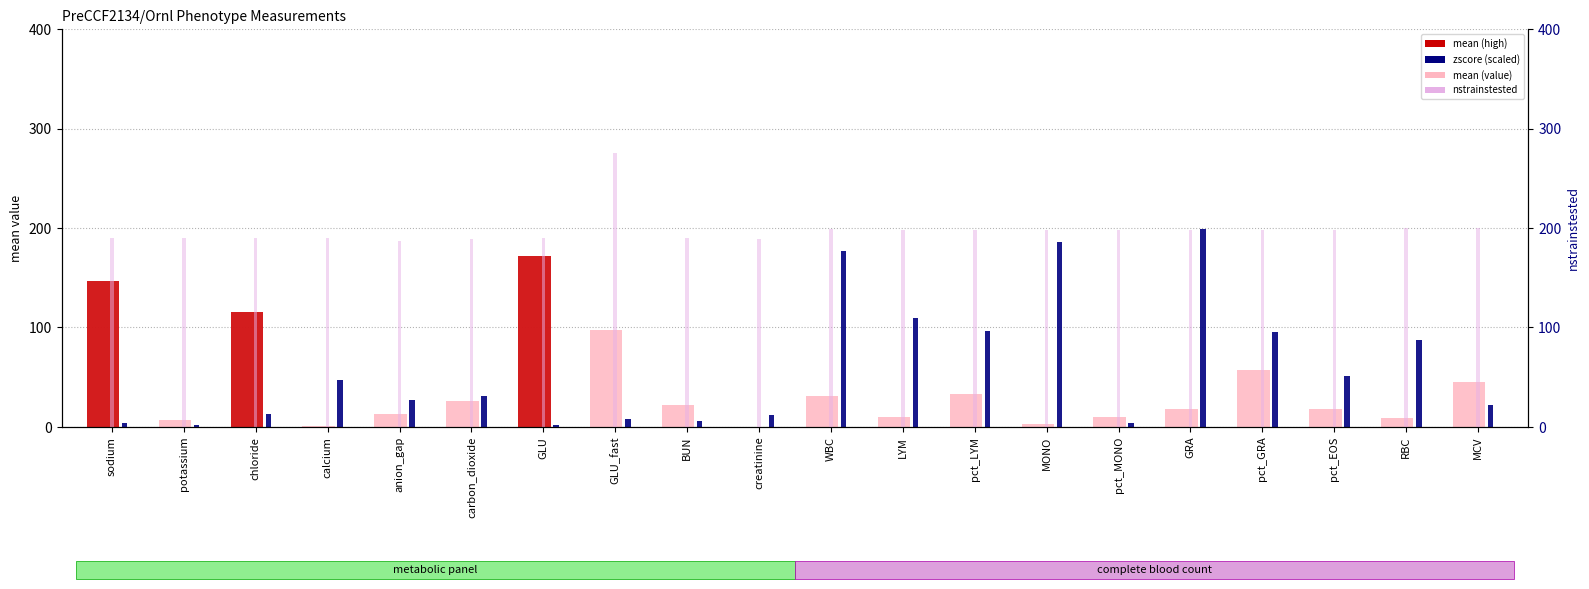

Between GRA and GLU, which is larger?

GLU